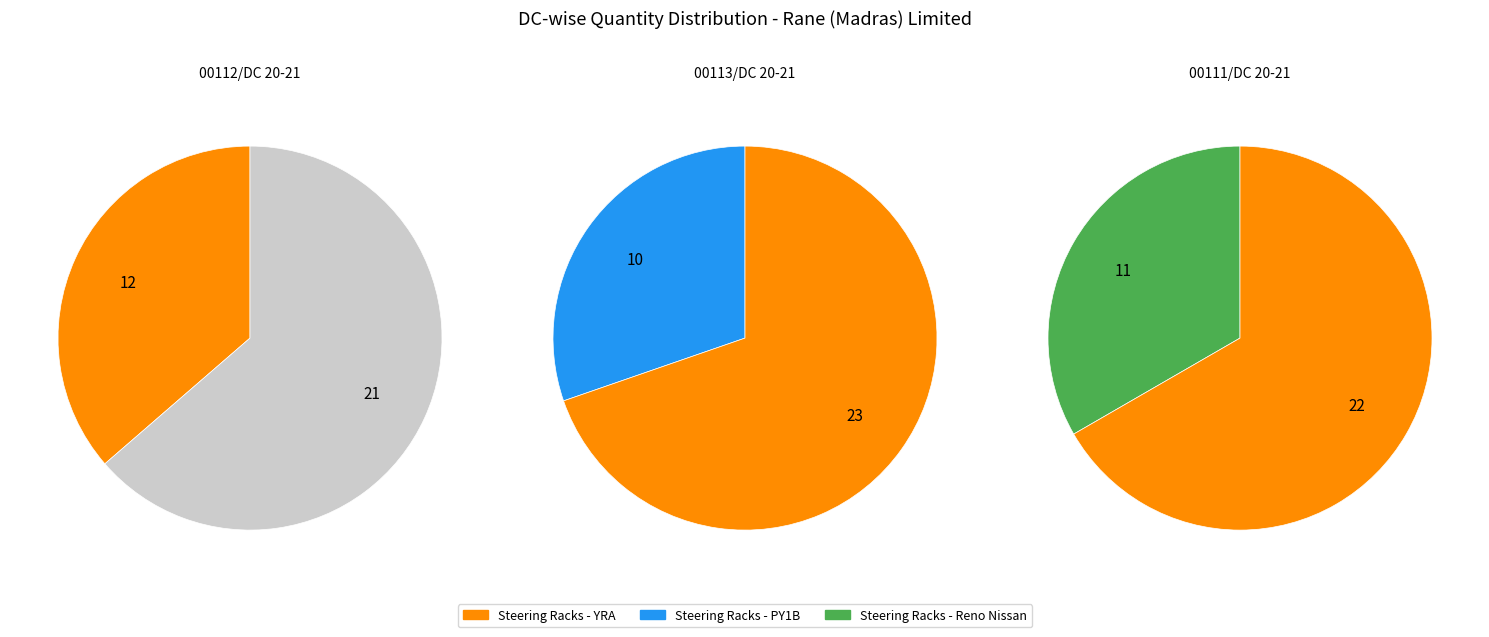

Does 00113/DC 20-21 account for over 50% of the chart?

No